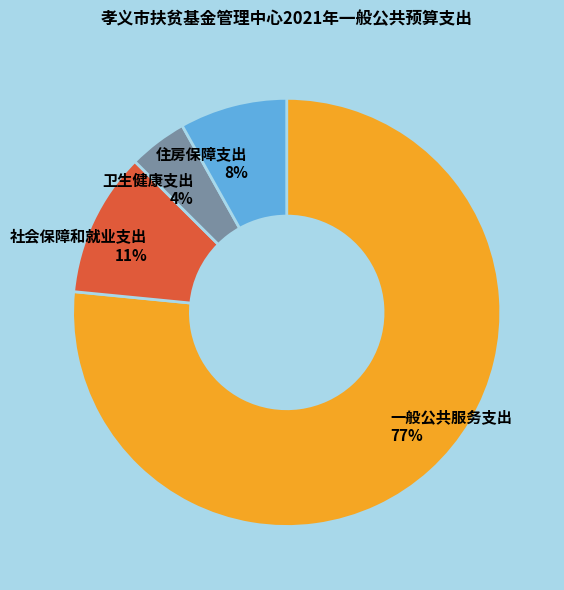

What is the largest slice in the pie chart?

一般公共服务支出